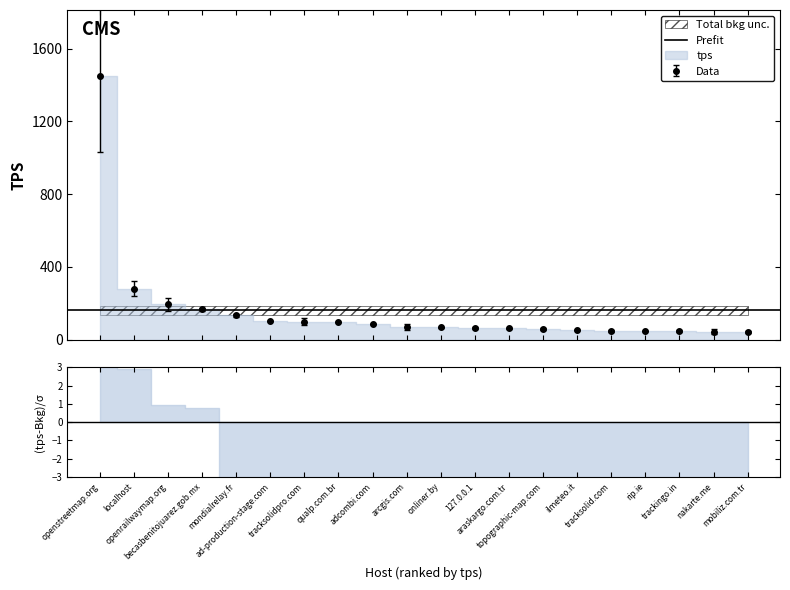

What is the difference between the highest and lowest values at ad-production-stage.com?

0.2